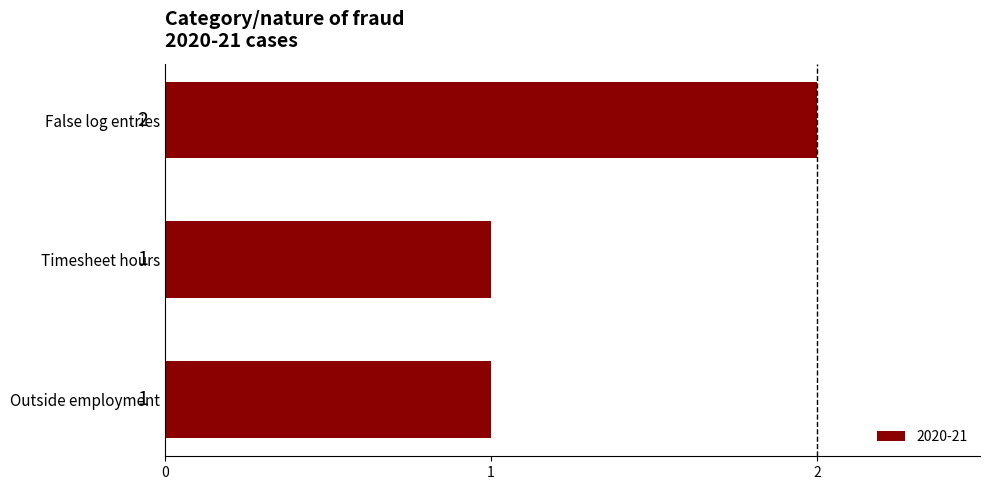

What is the difference between the maximum and minimum values?

1